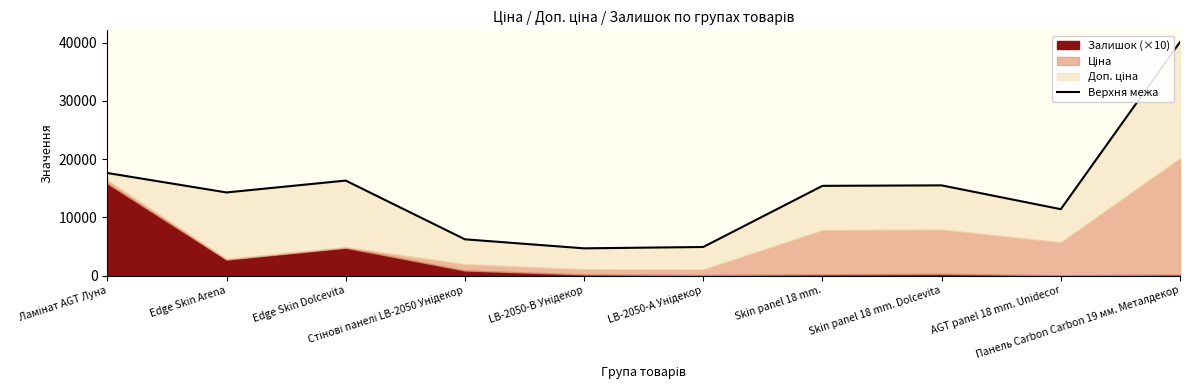

What is the change in value from Ламінат AGT Луна to LB-2050-А Унідекор?

-12706.8